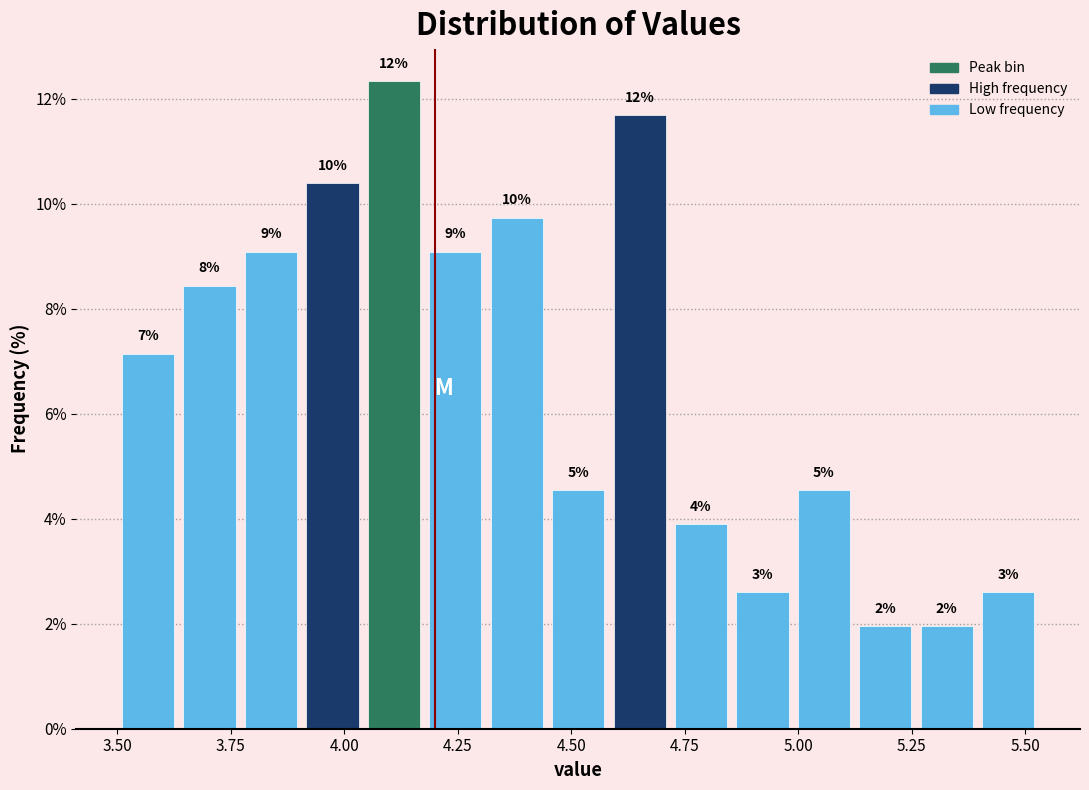

Read against the x-axis, roughly where is the centre of the tallest bar?

4.10